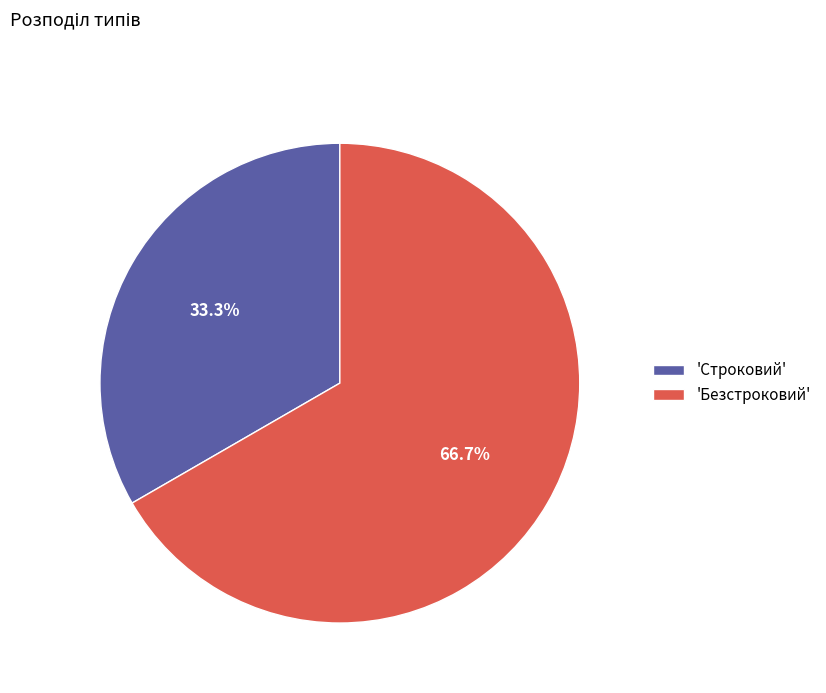

Which slice is the smallest?

'Строковий'